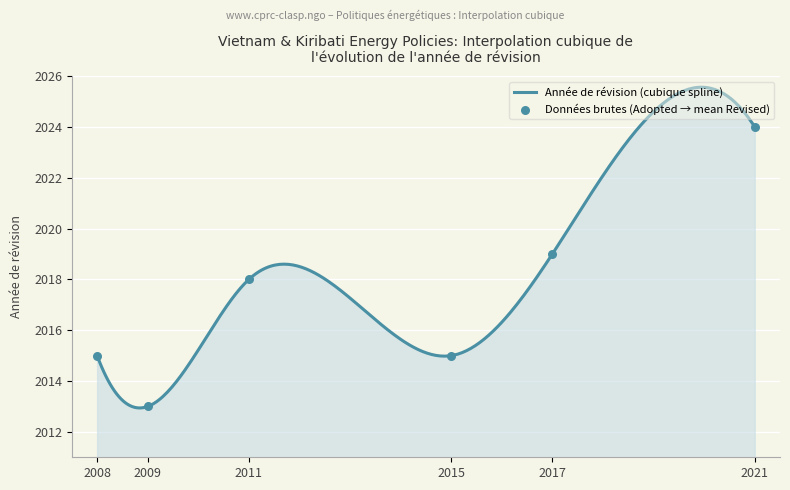

What is the minimum value shown in the chart?

2012.9